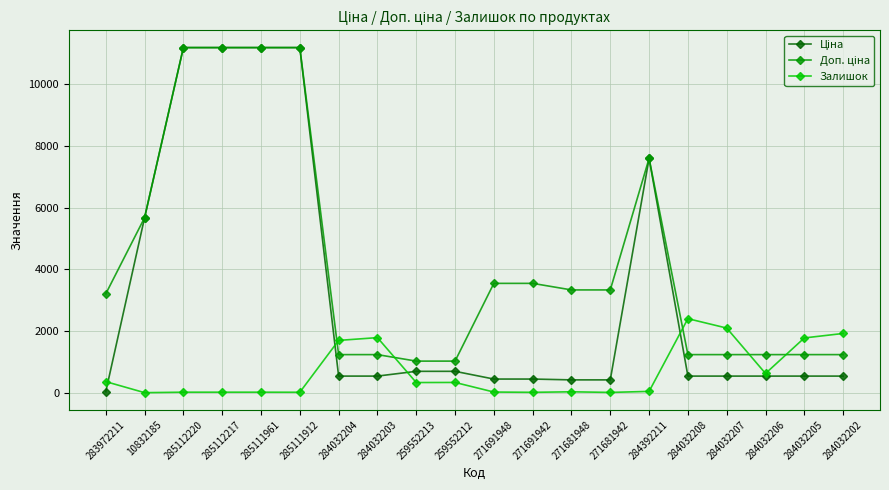

The Залишок series shows 556.4 at 284032203. True or false?

False